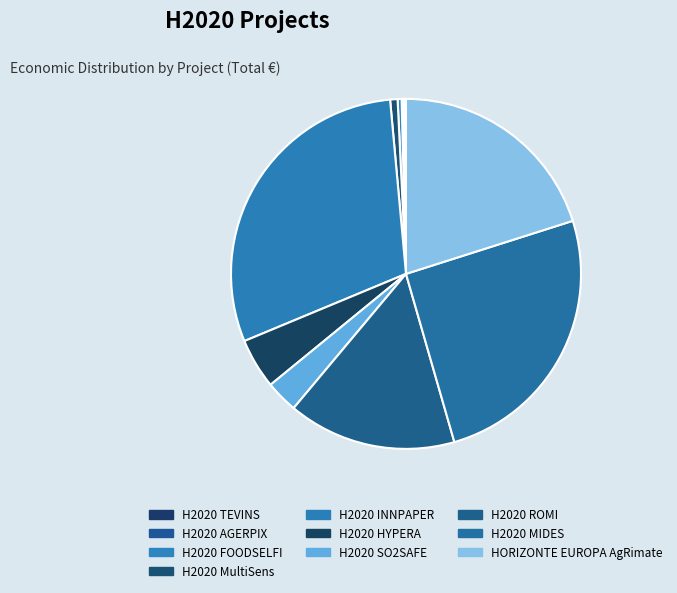

What is the change in value from H2020 TEVINS to H2020 MIDES?

+6278164